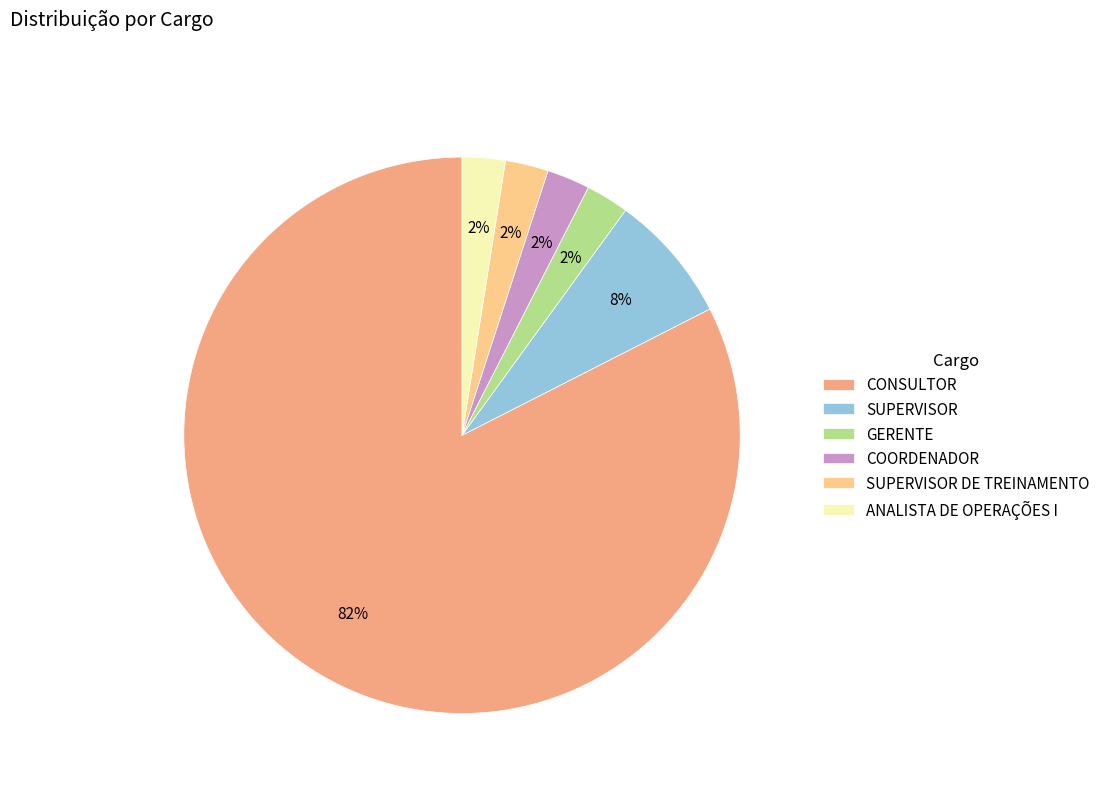

Do SUPERVISOR and SUPERVISOR DE TREINAMENTO together represent more than half of the pie?

No